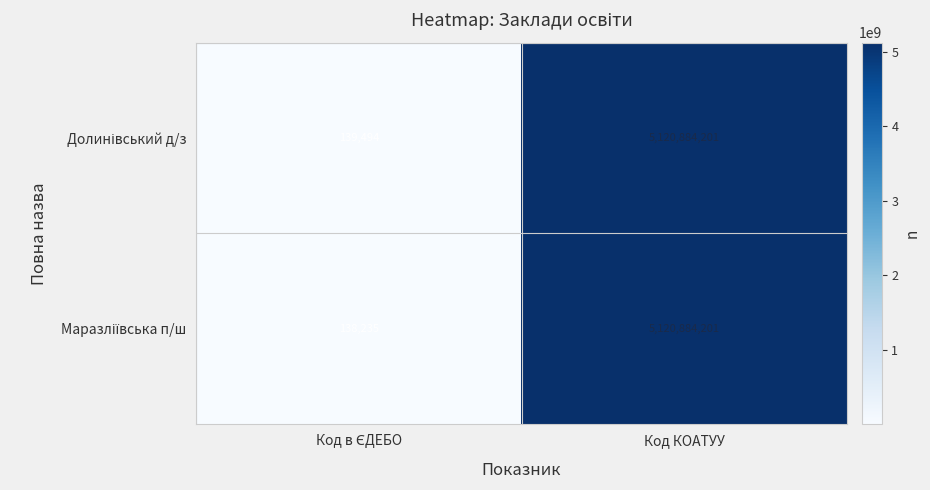

What is the minimum value shown in the chart?

138235